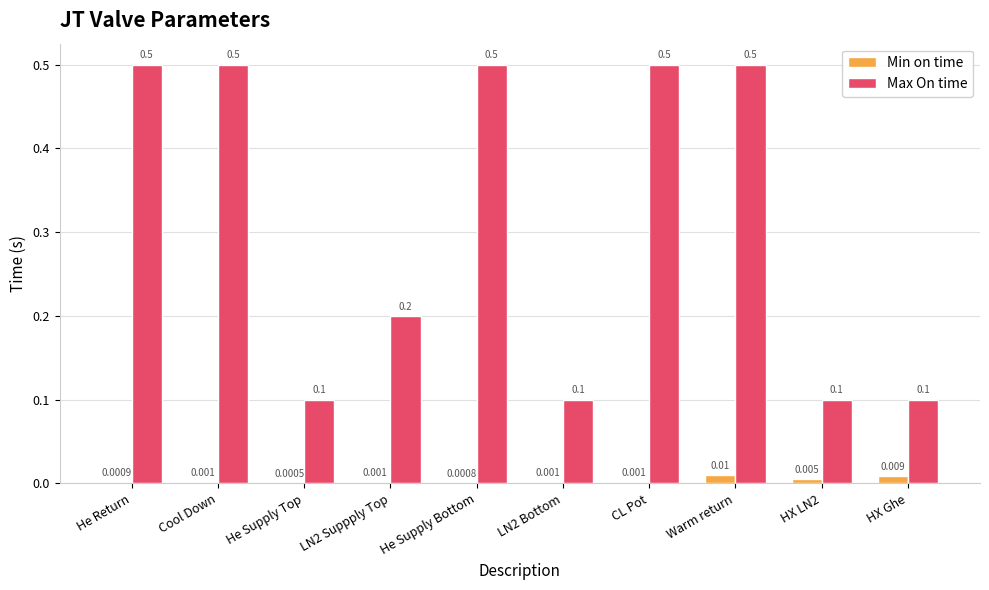

Which series has the widest spread of values?

Max On time